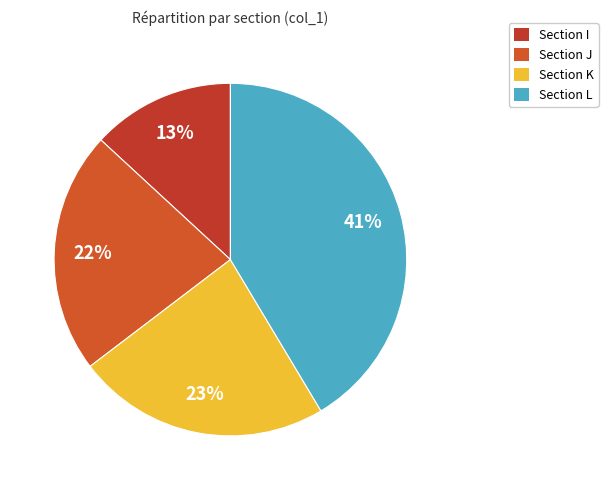

To the nearest percent, what is the difference between the largest and smallest slice percentages?

28%